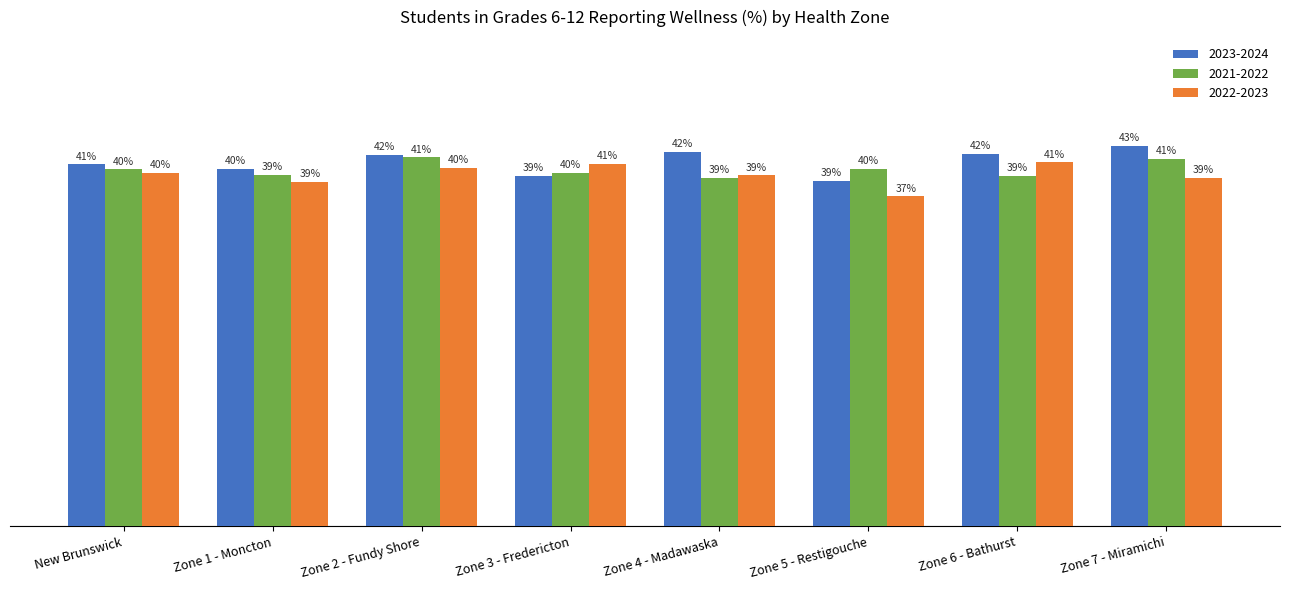

What are all the series names shown in the legend?

2023-2024, 2021-2022, 2022-2023